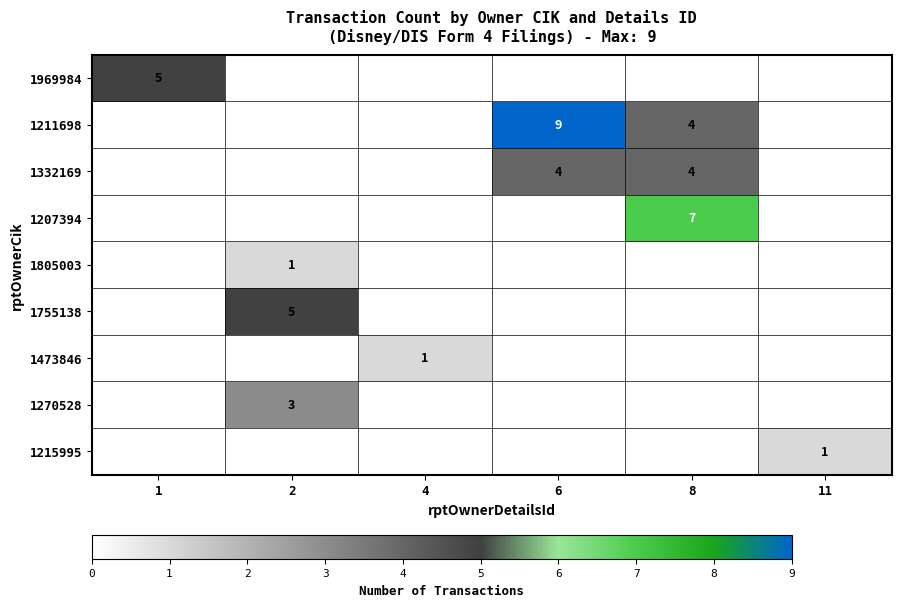

How many categories are shown in the chart?

6